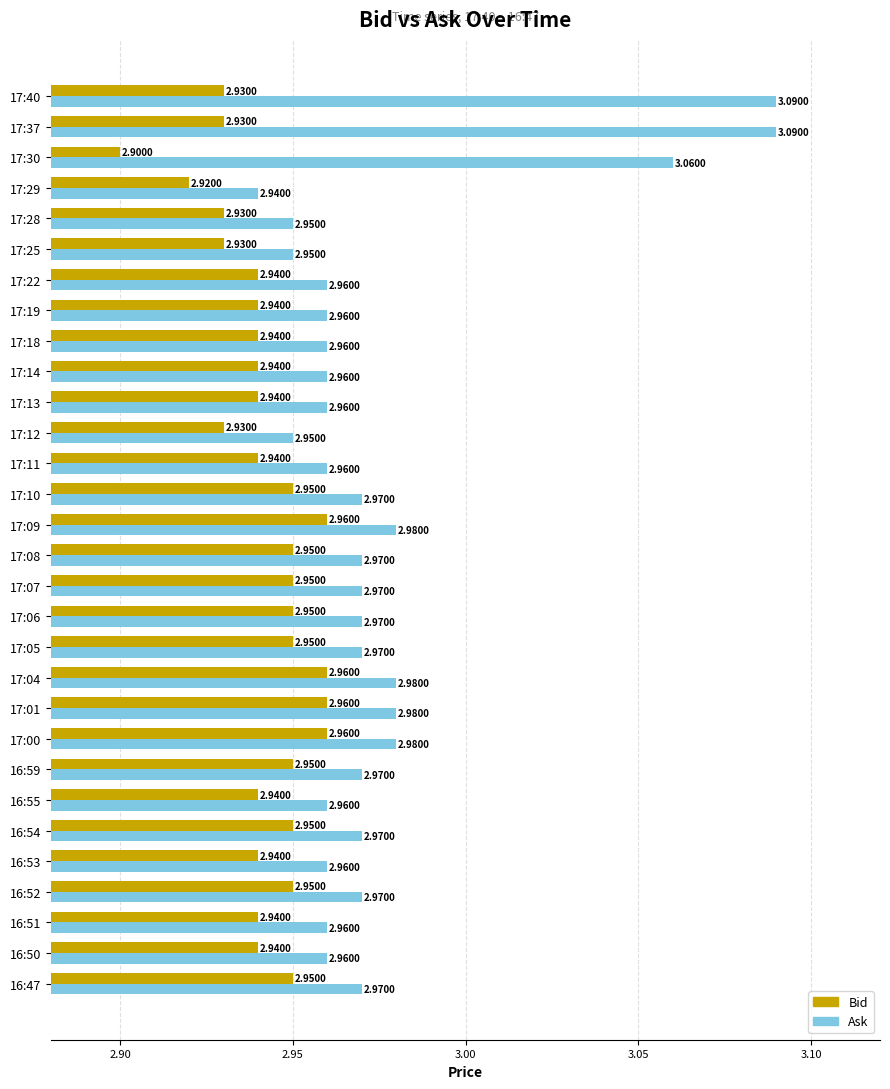

Which series has the largest range (max minus min)?

Ask